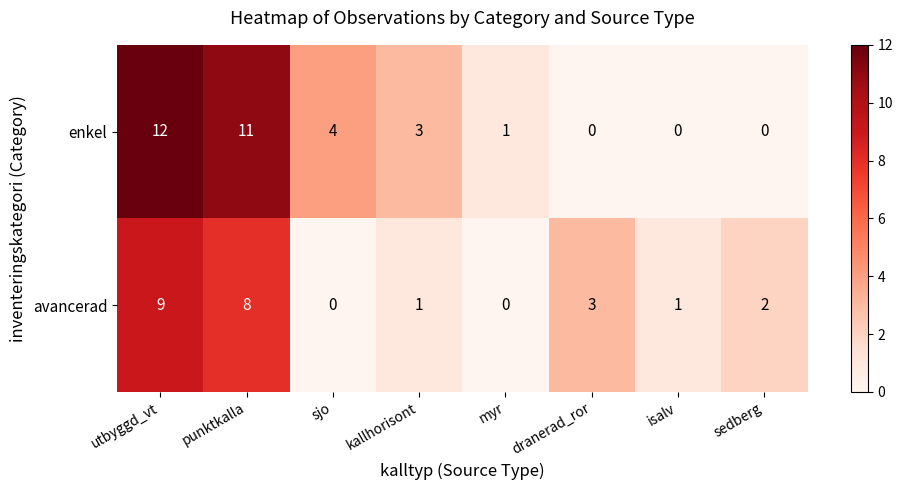

How many positive values does the avancerad series have?

6